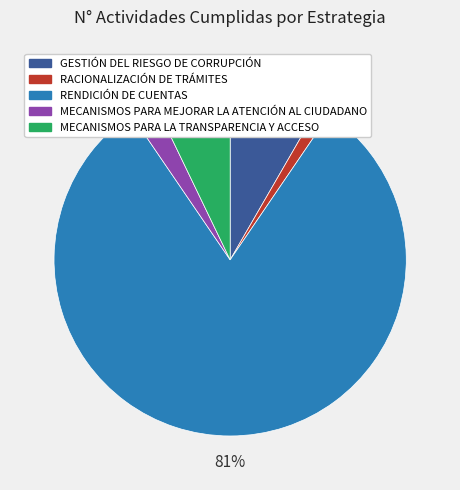

Is there a majority slice in this chart?

Yes